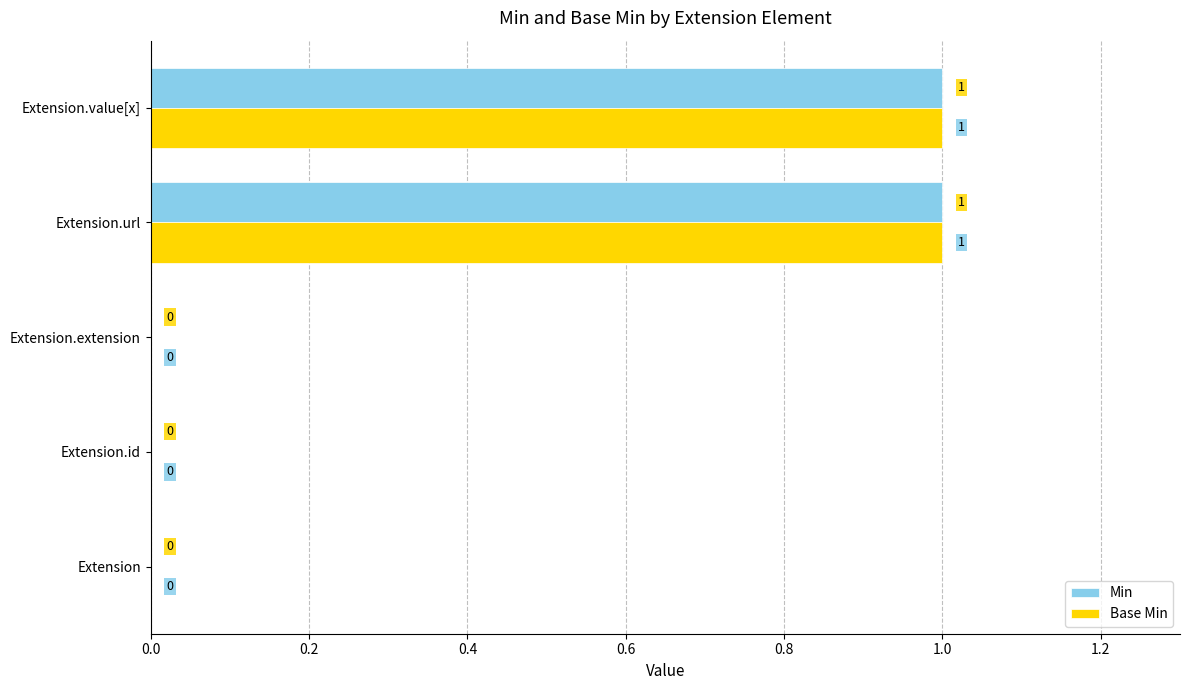

The value of Min at Extension is 0. True or false?

True